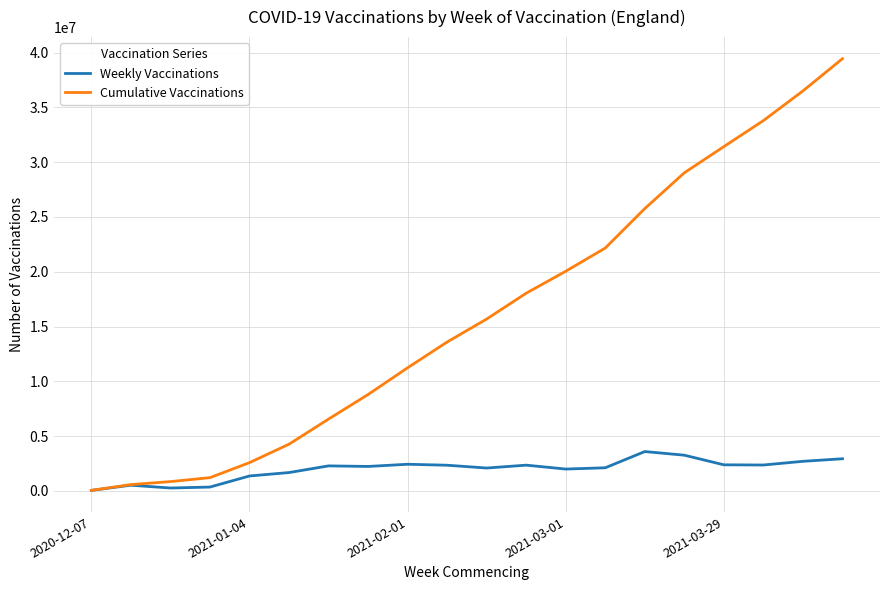

What is the highest value of the Cumulative Vaccinations series?

39438386